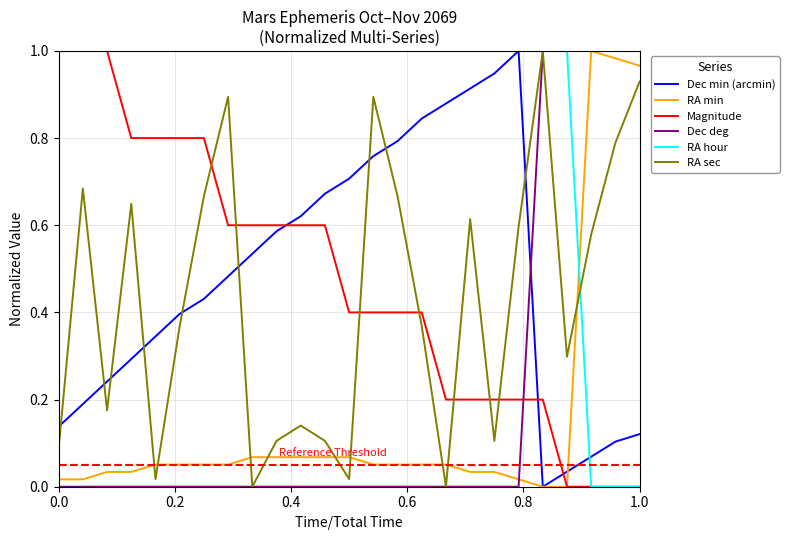

Which series has the largest total across all categories?

RA hour